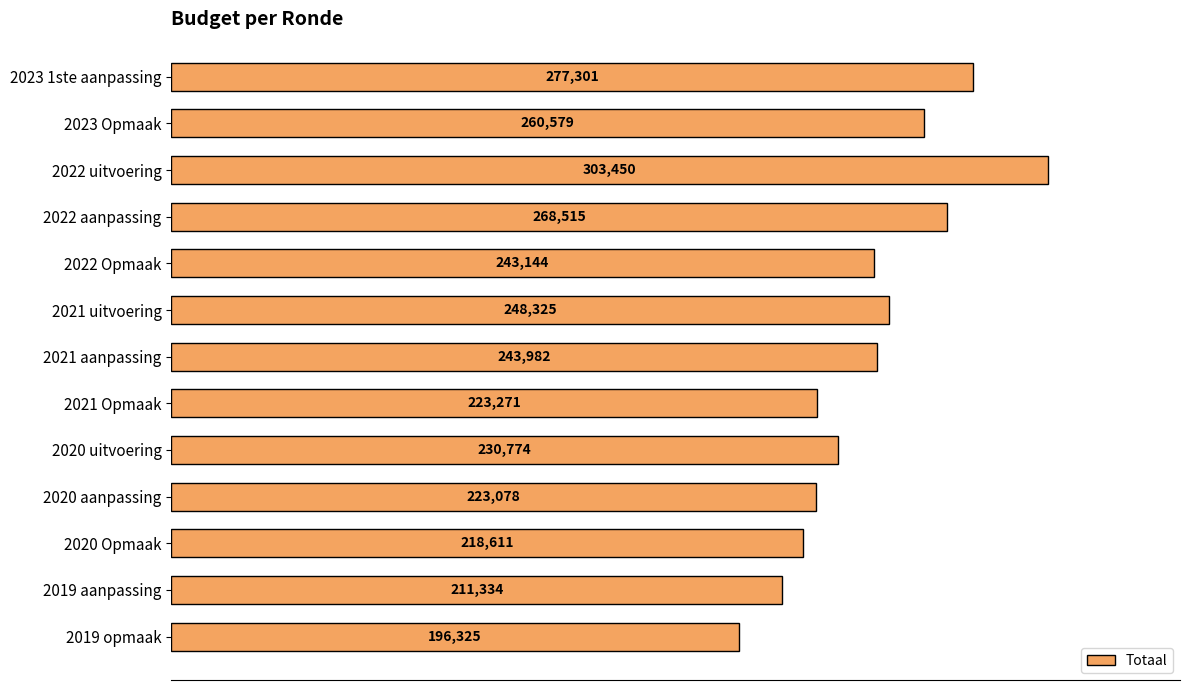

Rank the categories by value from lowest to highest.

2019 opmaak, 2019 aanpassing, 2020 Opmaak, 2020 aanpassing, 2021 Opmaak, 2020 uitvoering, 2022 Opmaak, 2021 aanpassing, 2021 uitvoering, 2023 Opmaak, 2022 aanpassing, 2023 1ste aanpassing, 2022 uitvoering